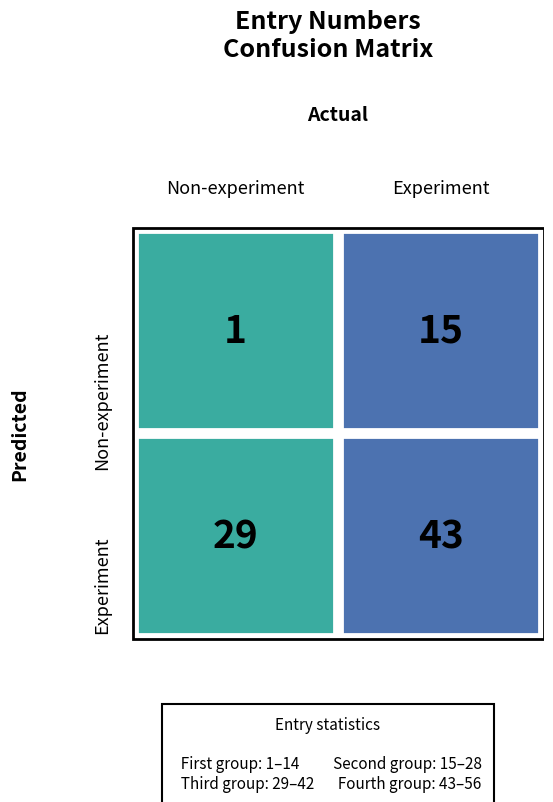

The value of Non-experiment at 6 is 9. True or false?

False